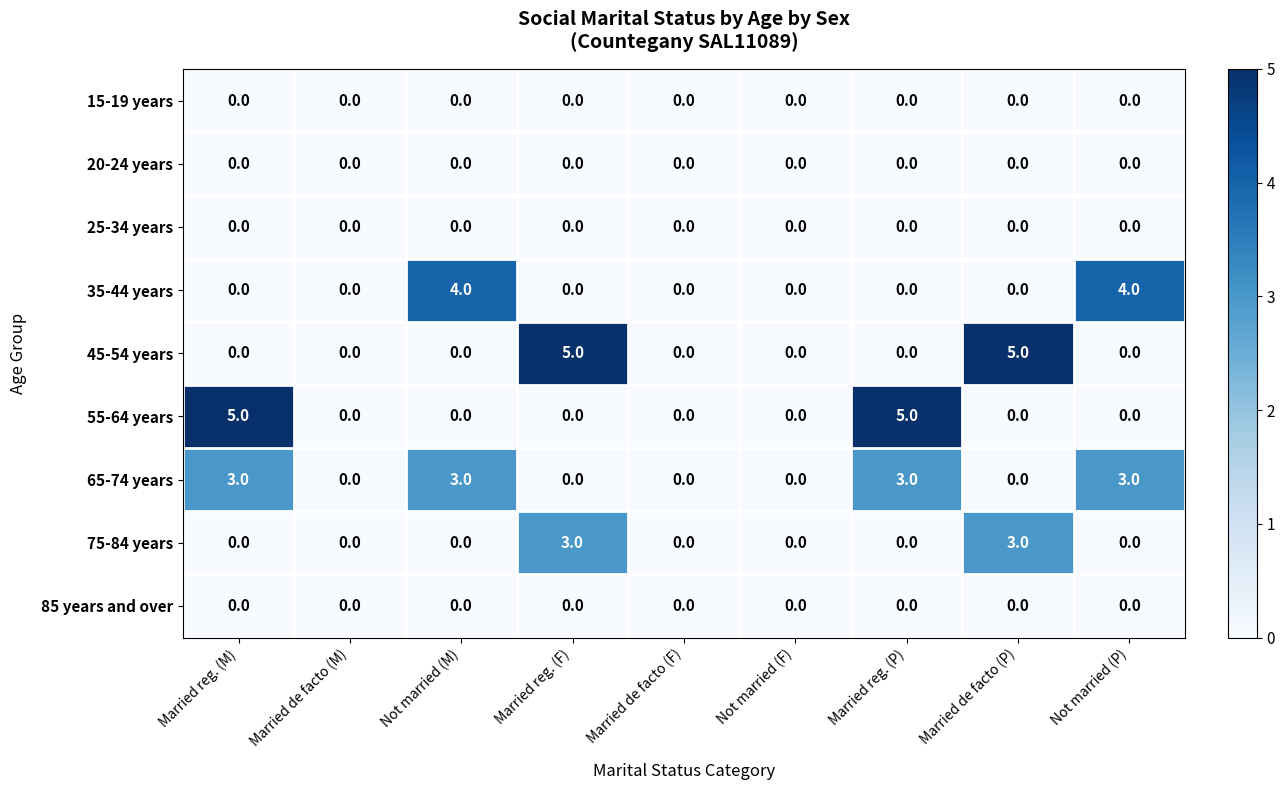

At how many categories does at least one series exceed 3?

6